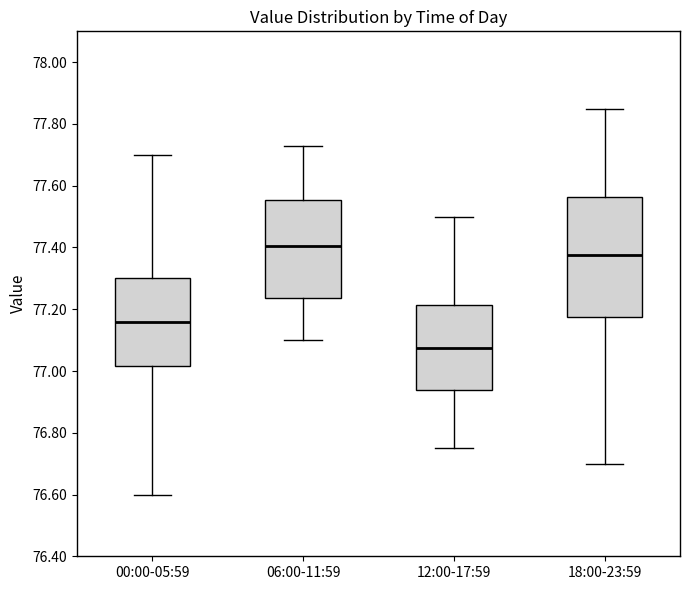

Reading left to right, read every box against the y-axis: the position of its median line, the range the box covers, and the ends of its whiskers. The values are not printed on the chart, so give them approximately, as read against the axis.

00:00-05:59: median 77.16, box 77.02 to 77.30, whiskers 76.60 to 77.70
06:00-11:59: median 77.40, box 77.24 to 77.56, whiskers 77.10 to 77.74
12:00-17:59: median 77.08, box 76.94 to 77.22, whiskers 76.76 to 77.50
18:00-23:59: median 77.38, box 77.18 to 77.56, whiskers 76.70 to 77.86